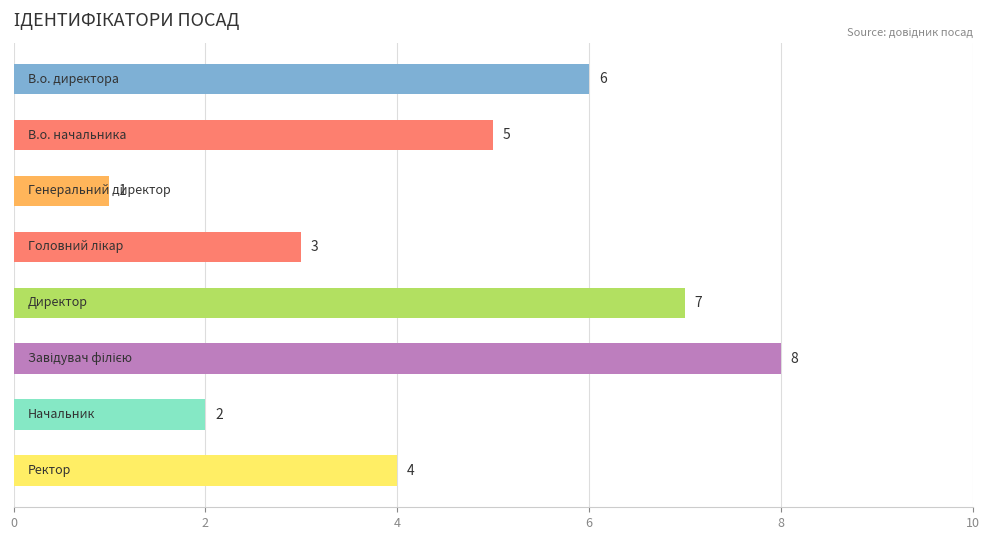

How many values are below 5?

4